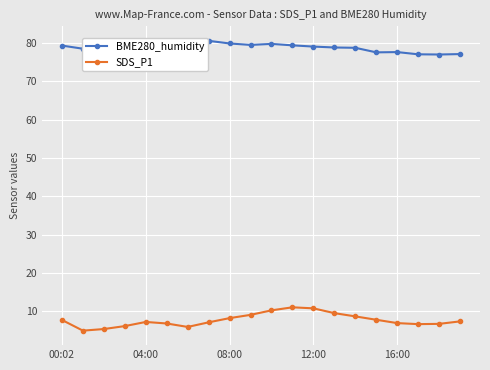

Rank the series by their maximum value, from lowest to highest.

SDS_P1, BME280_humidity